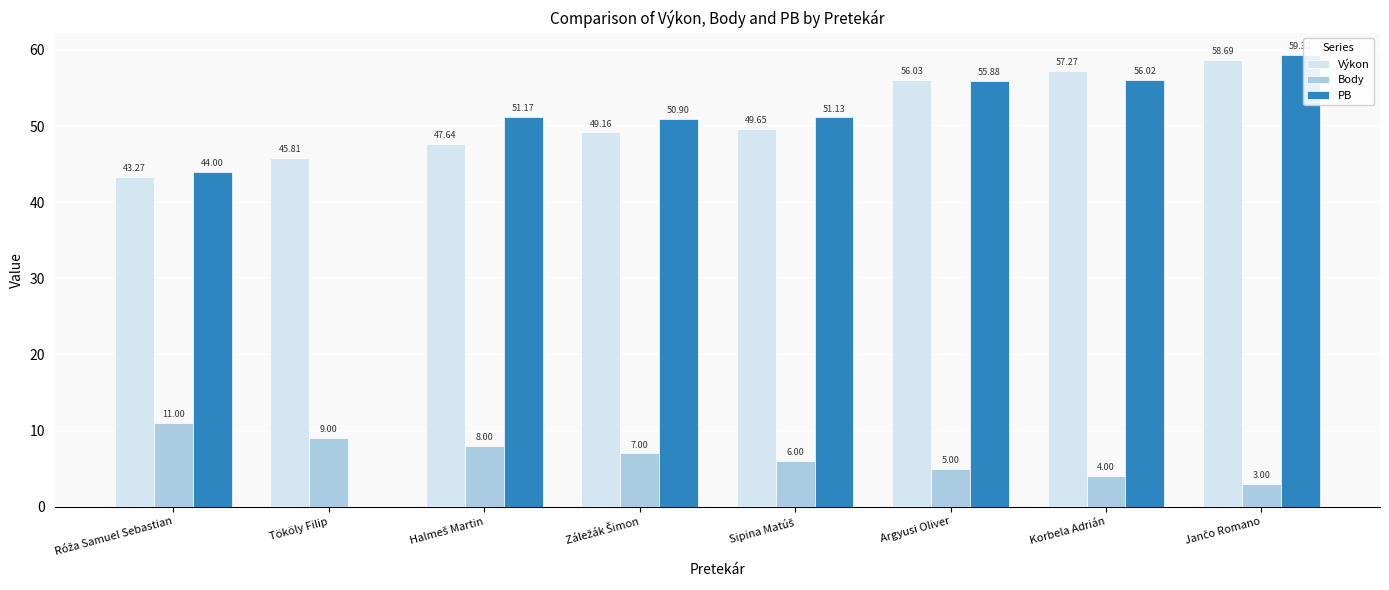

What is the sum of all PB values?

368.4